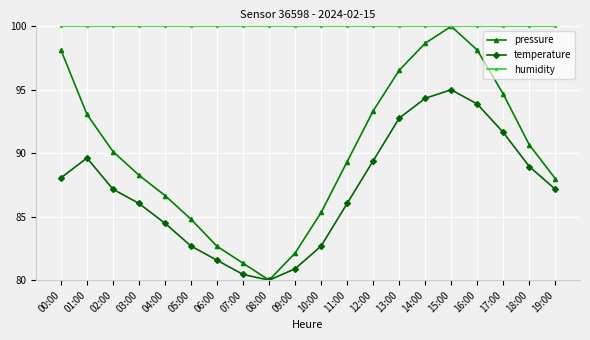

What is the lowest value of the temperature series?

80.0